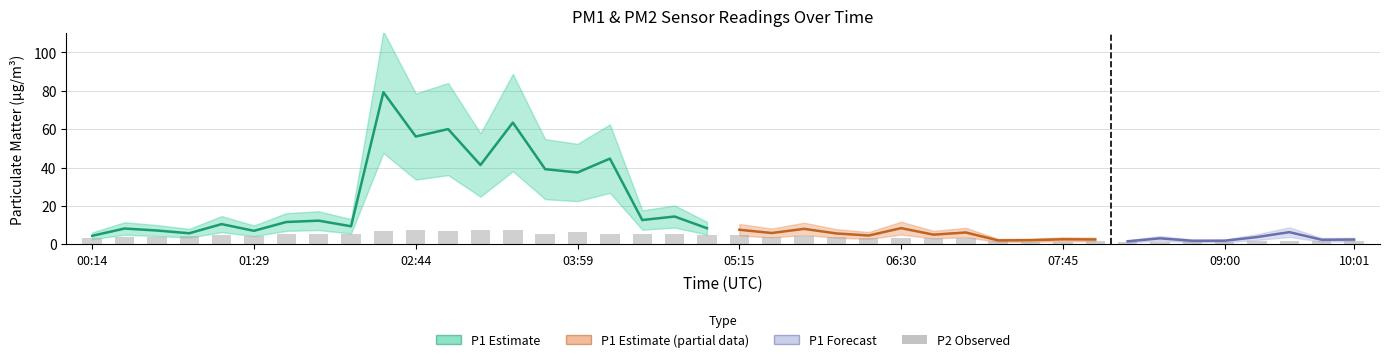

What is the value of the 30th bar from the left?

1.3